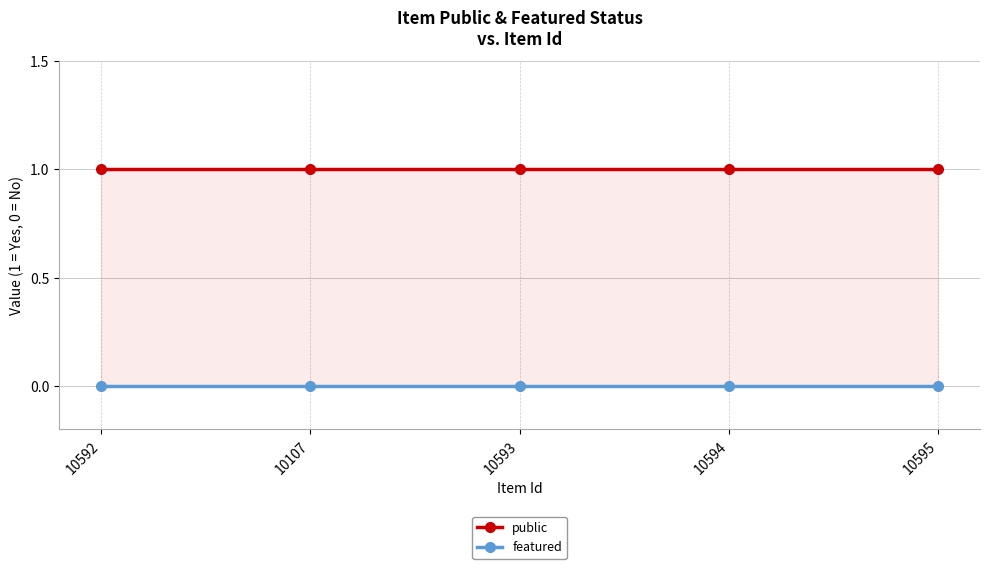

True or false: public and featured intersect in this chart.

False